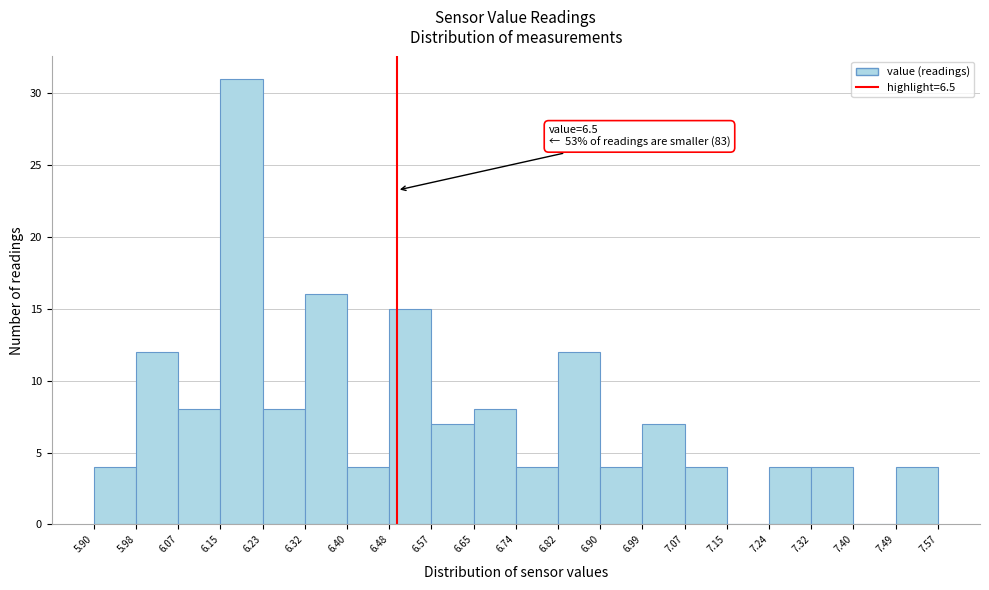

Which range on the x-axis has the tallest bar?

6.15 to 6.23